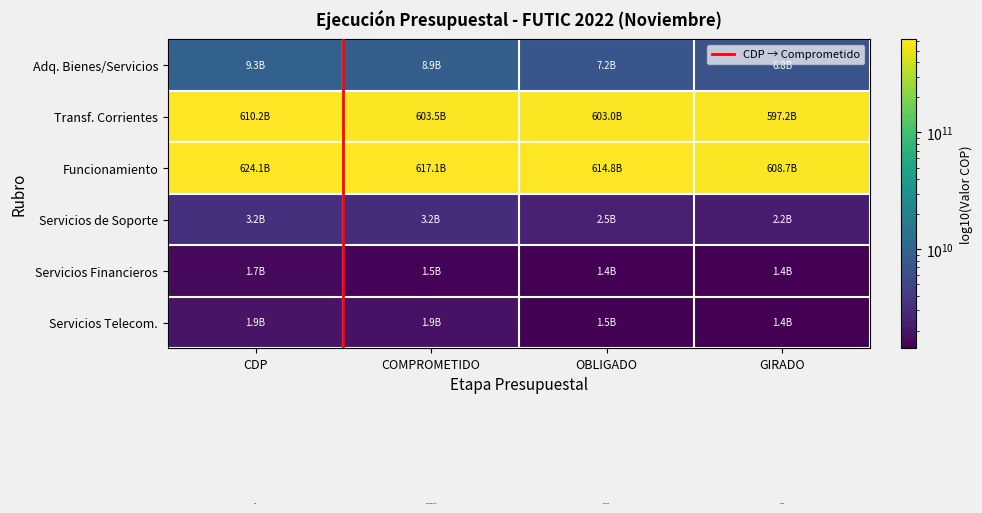

At which category is the sum across all series the highest?

CDP